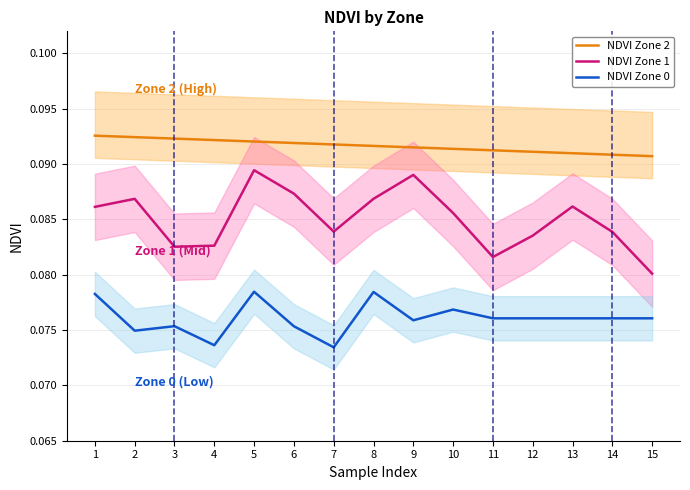

List the series in order of their peak value, highest first.

NDVI Zone 2, NDVI Zone 1, NDVI Zone 0